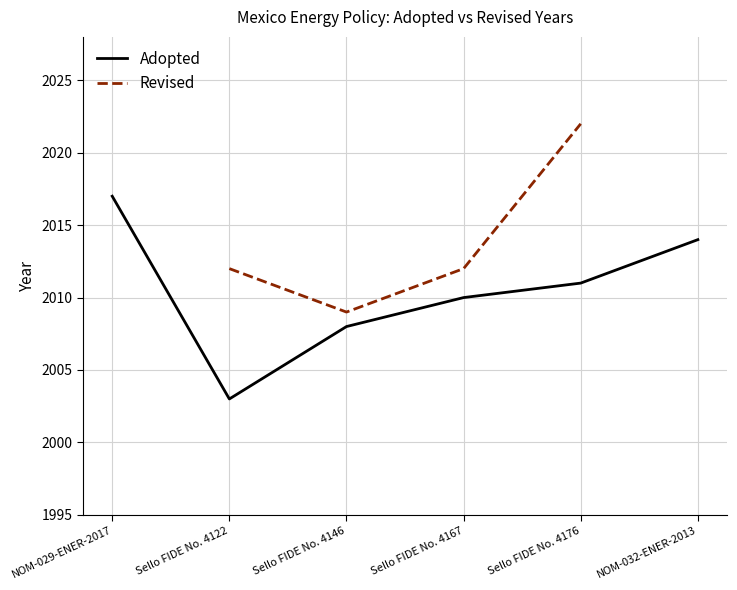

At which label does the data first exceed 2011?

NOM-029-ENER-2017